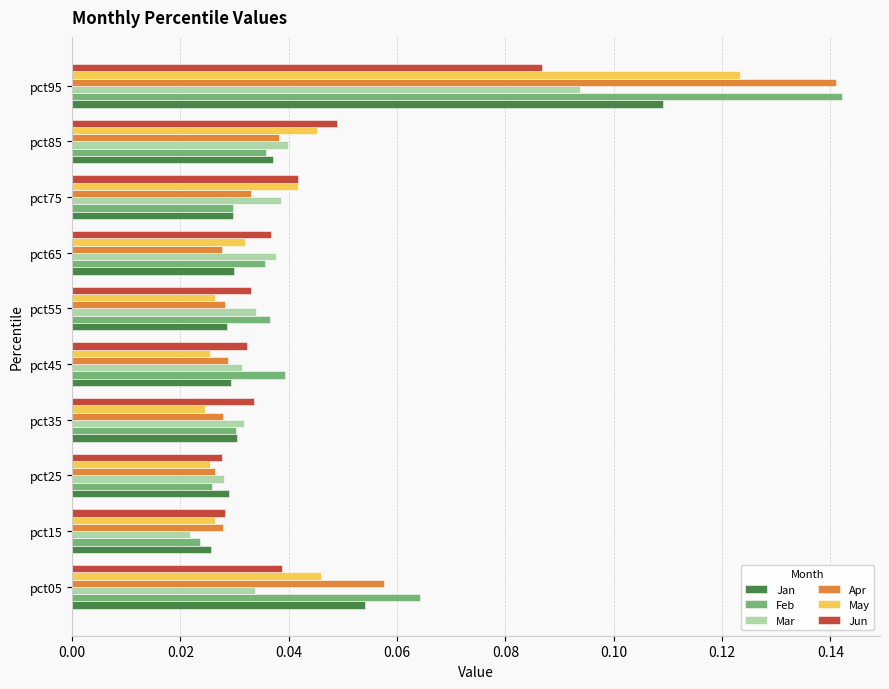

The Mar series shows 0.1 at pct75. True or false?

False